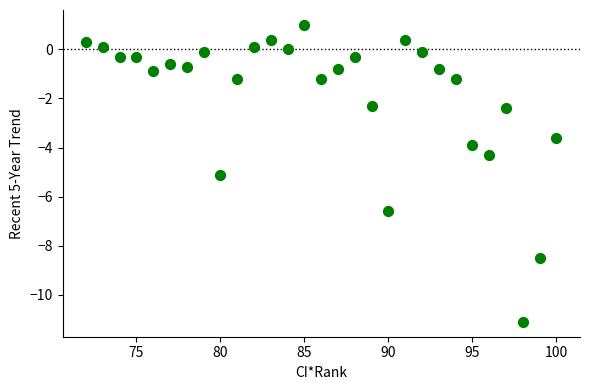

What is the range of X values (max minus min)?

28.0